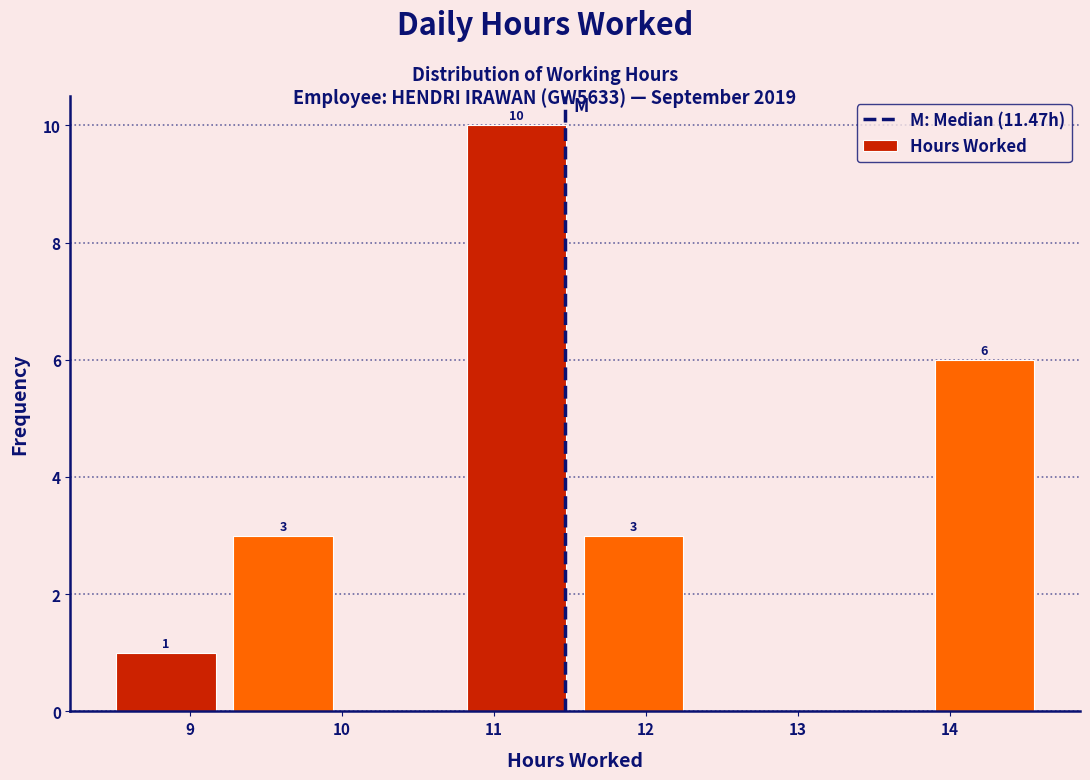

Which range on the x-axis has the tallest bar?

10.8 to 11.5